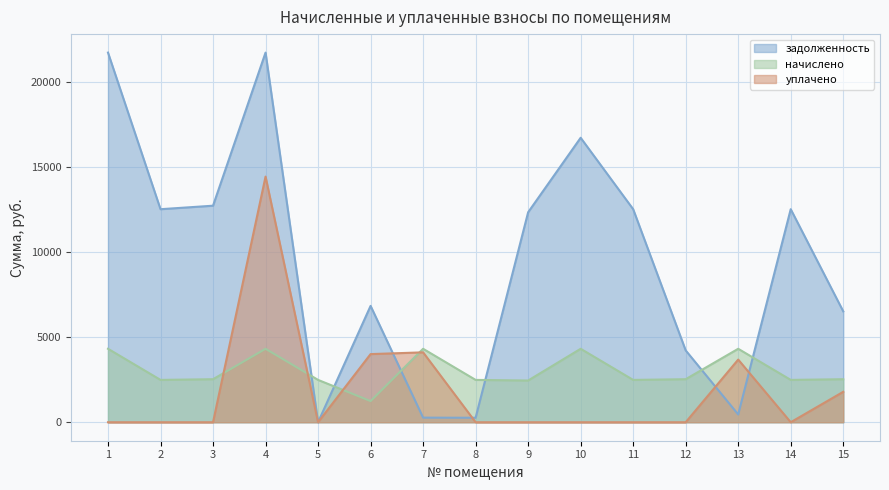

After their last crossing, which series has the higher values: уплачено or начислено?

начислено